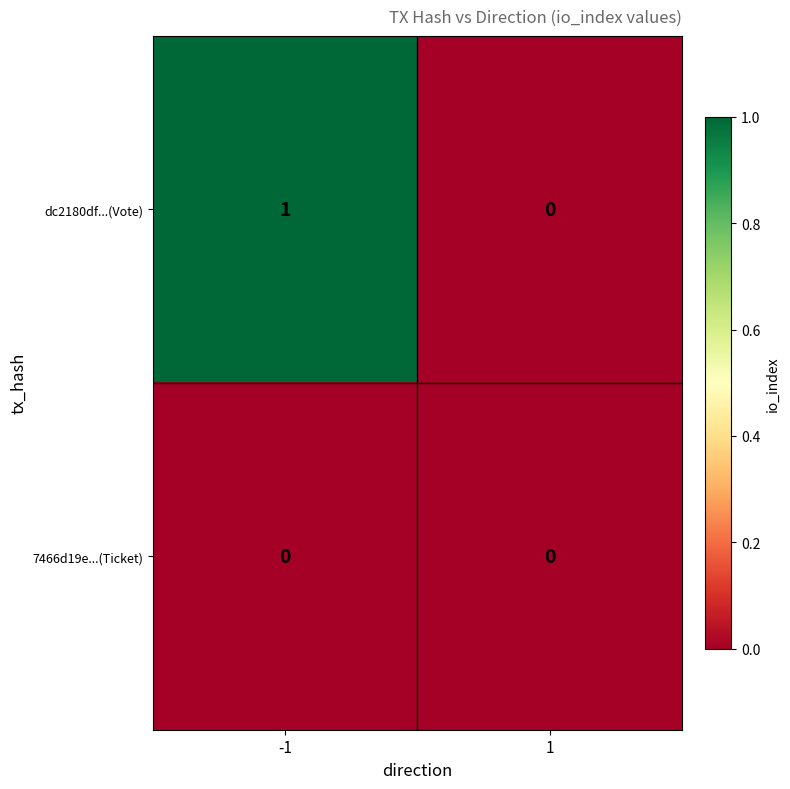

Reading right to left, what are all the values shown in this chart?

dc2180df...(Vote): 0	1
7466d19e...(Ticket): 0	0